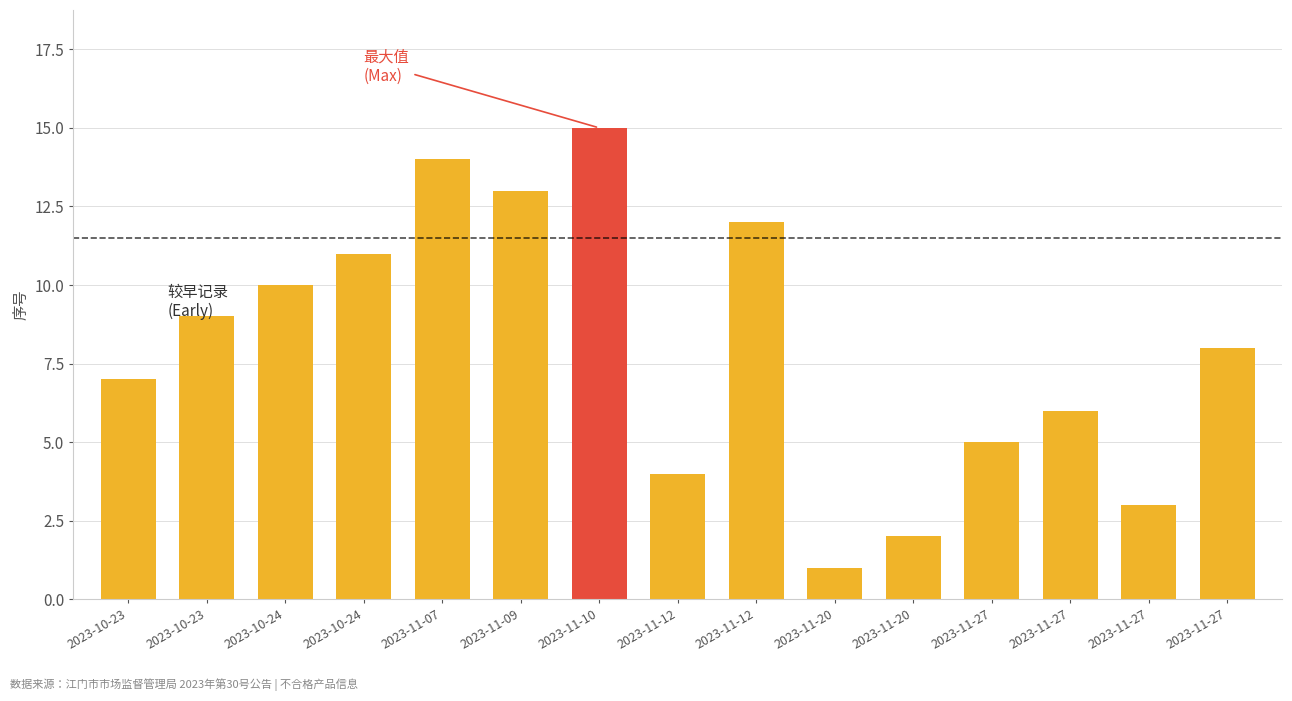

Rank the categories by value from highest to lowest.

2023-11-10, 2023-11-07, 2023-11-09, 2023-11-12, 2023-10-24, 2023-10-24, 2023-10-23, 2023-11-27, 2023-10-23, 2023-11-27, 2023-11-27, 2023-11-12, 2023-11-27, 2023-11-20, 2023-11-20